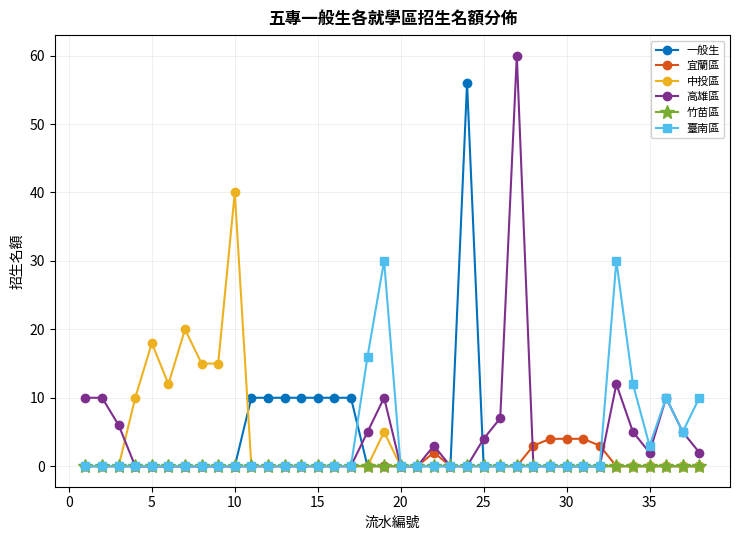

True or false: 中投區 has more than 2 interior local peaks.

True